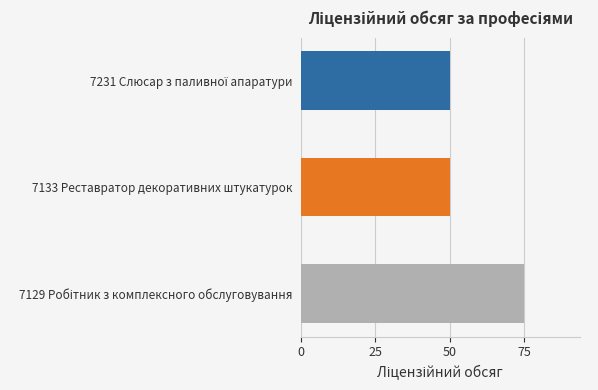

The chart shows a value of 50 at 7133 Реставратор декоративних штукатурок. True or false?

True